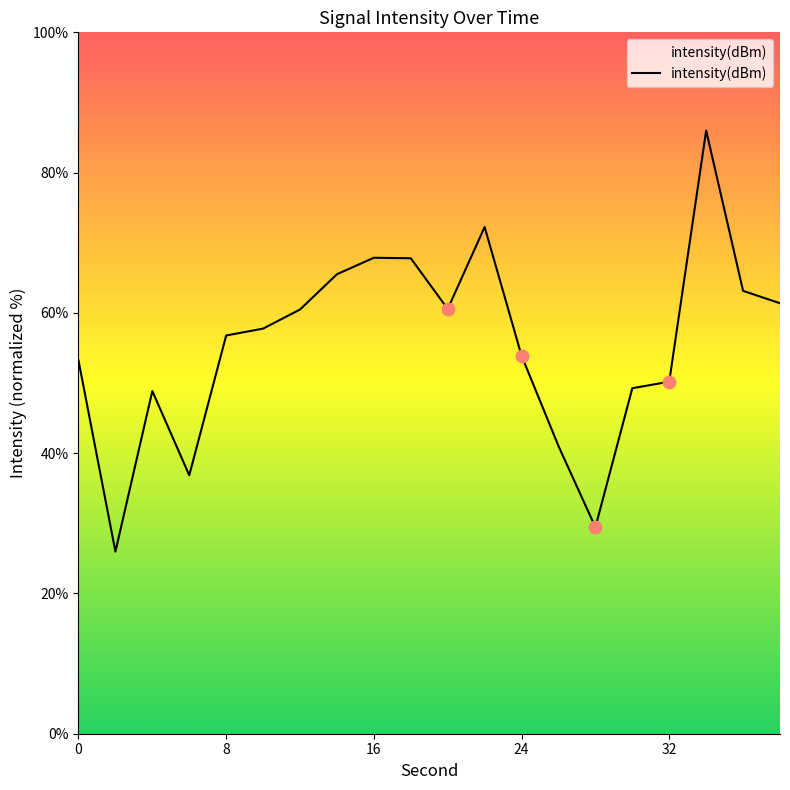

What is the greatest value displayed?

86.0